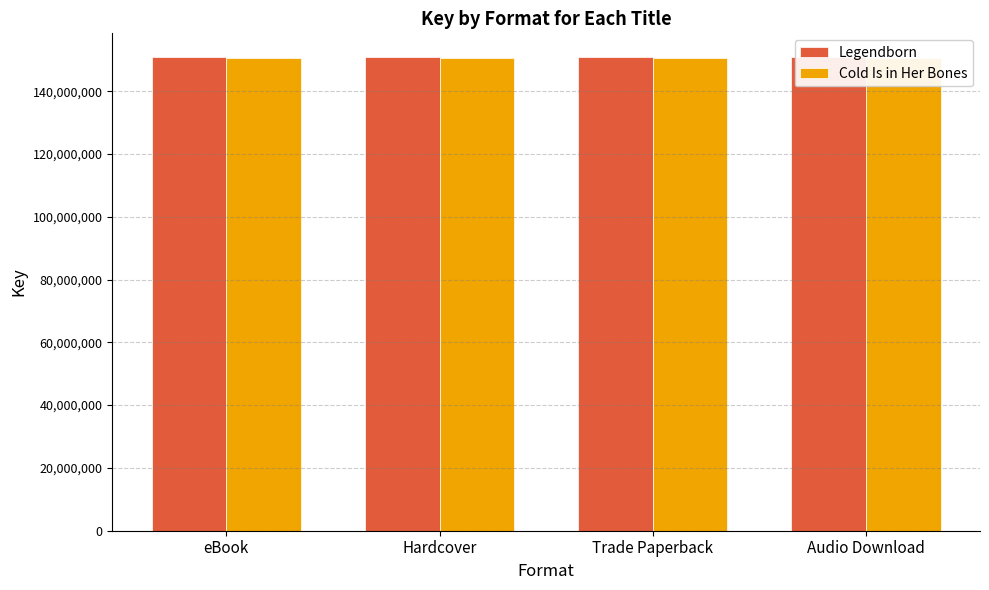

Is it true that Cold Is in Her Bones equals 150591606 at Audio Download?

True